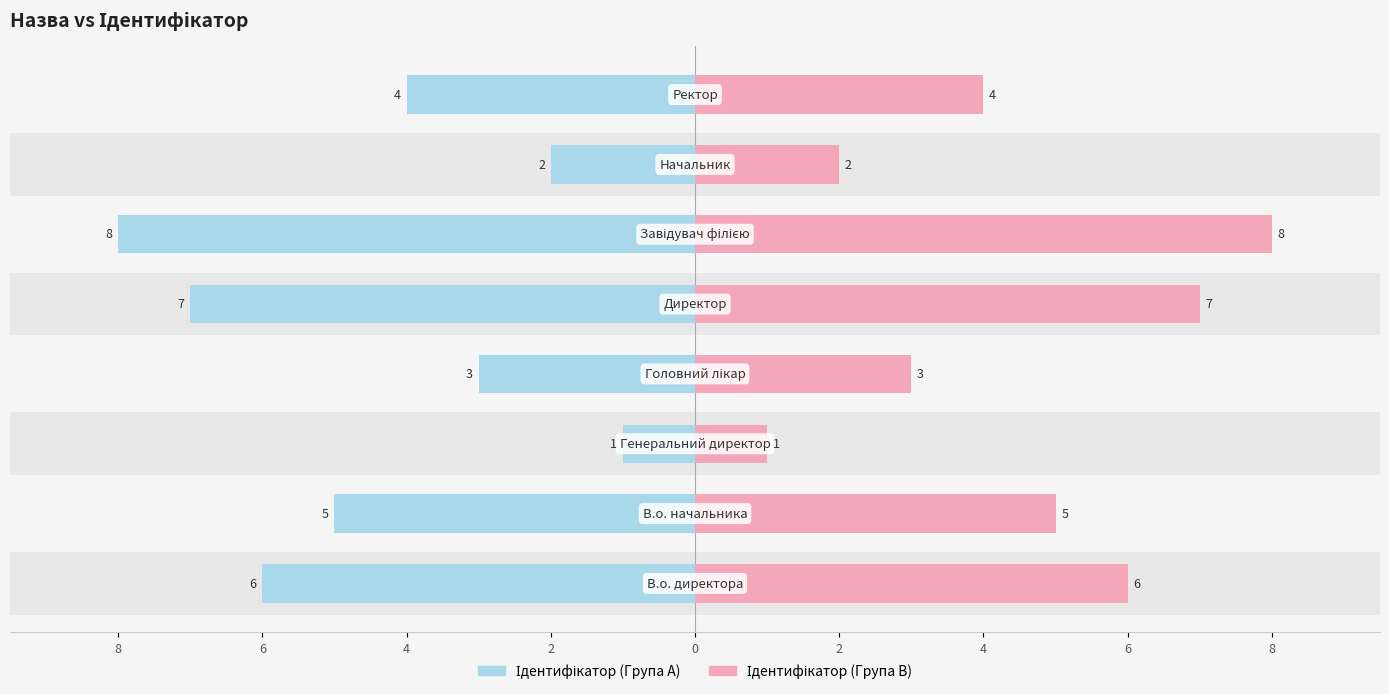

Between 6 and 0, which series saw the biggest shift?

Ідентифікатор (Група A)